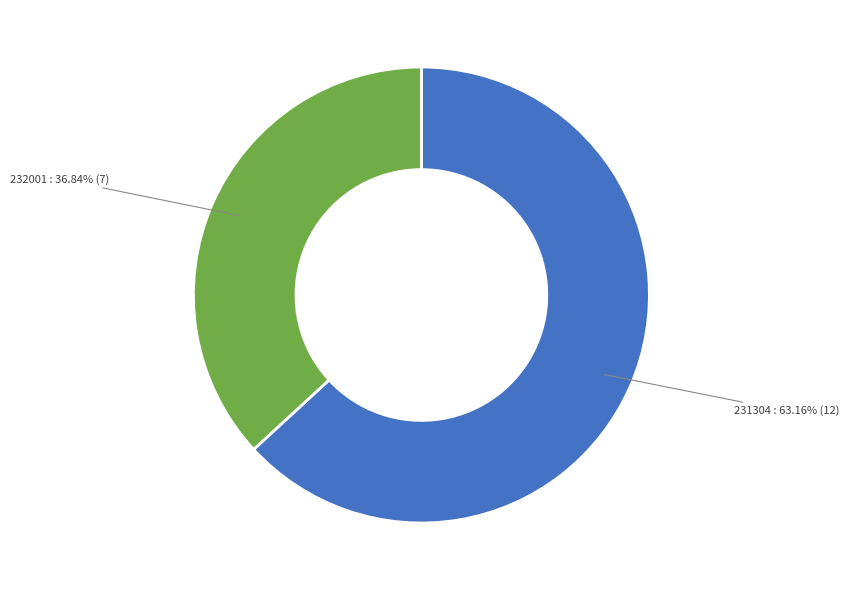

Between 231304 and 232001, which is larger?

231304